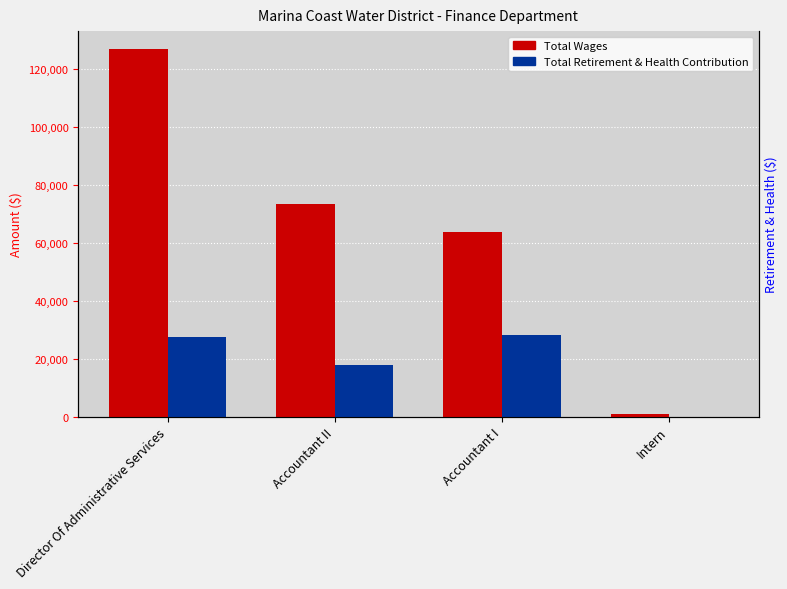

What is the sum of all Total Retirement & Health Contribution values?

73586